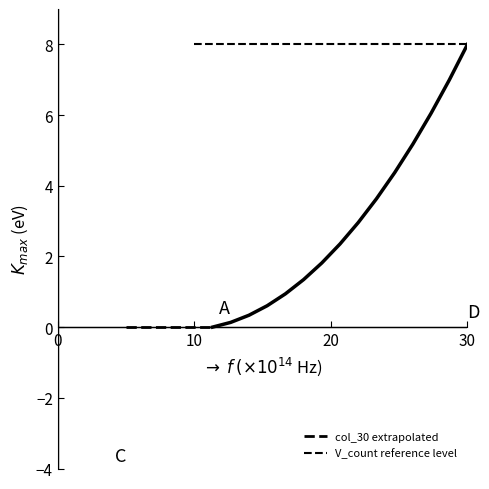

What is the average value of the V_count reference level series?

8